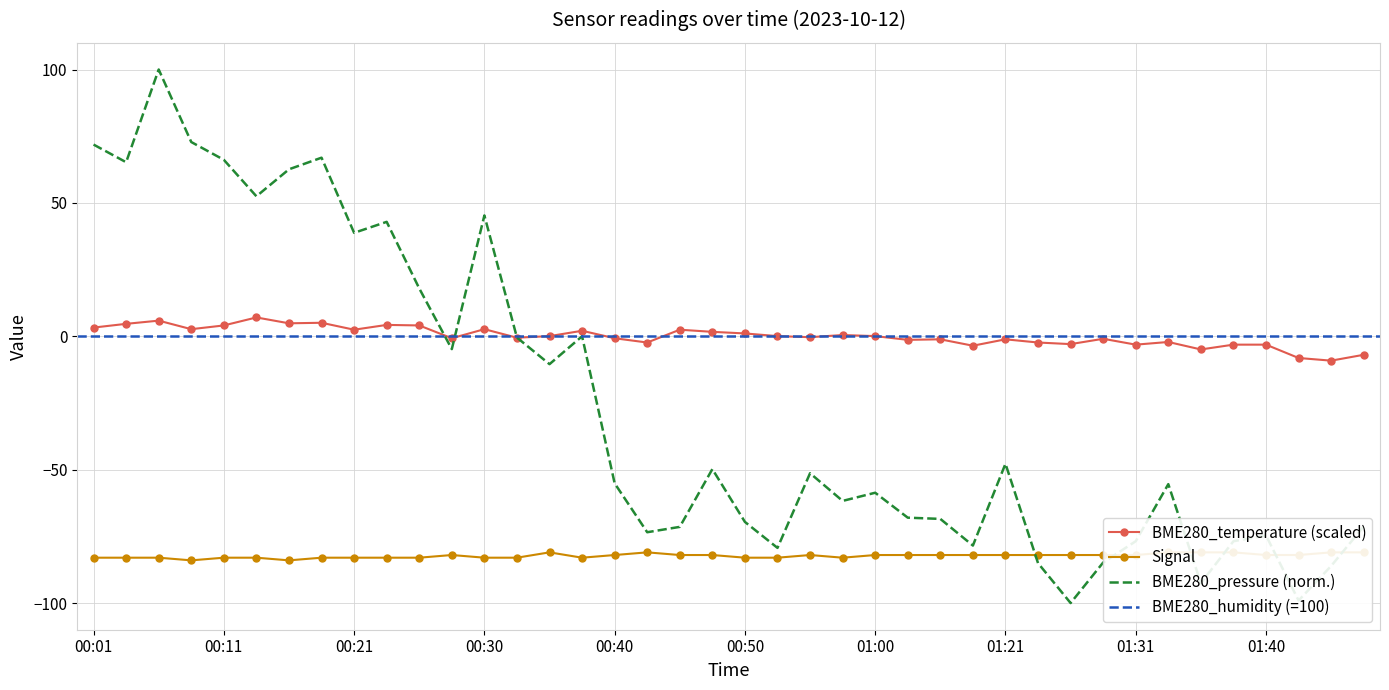

Where does the BME280_temperature series first go above 0?

00:01